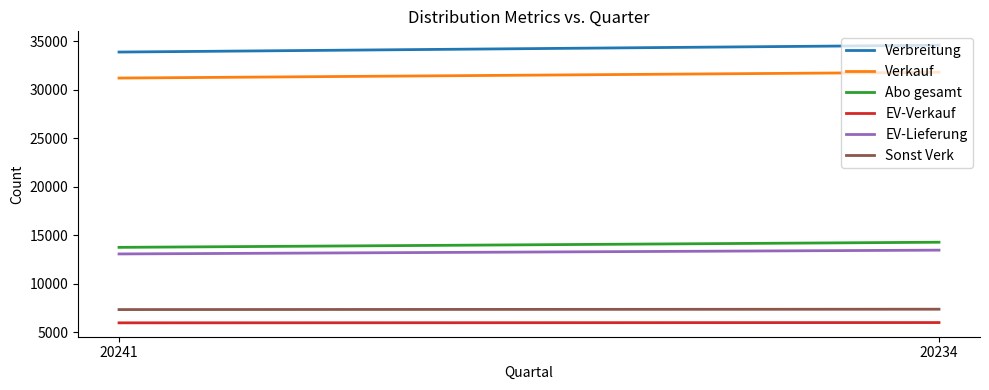

Does the chart have visible grid lines?

No